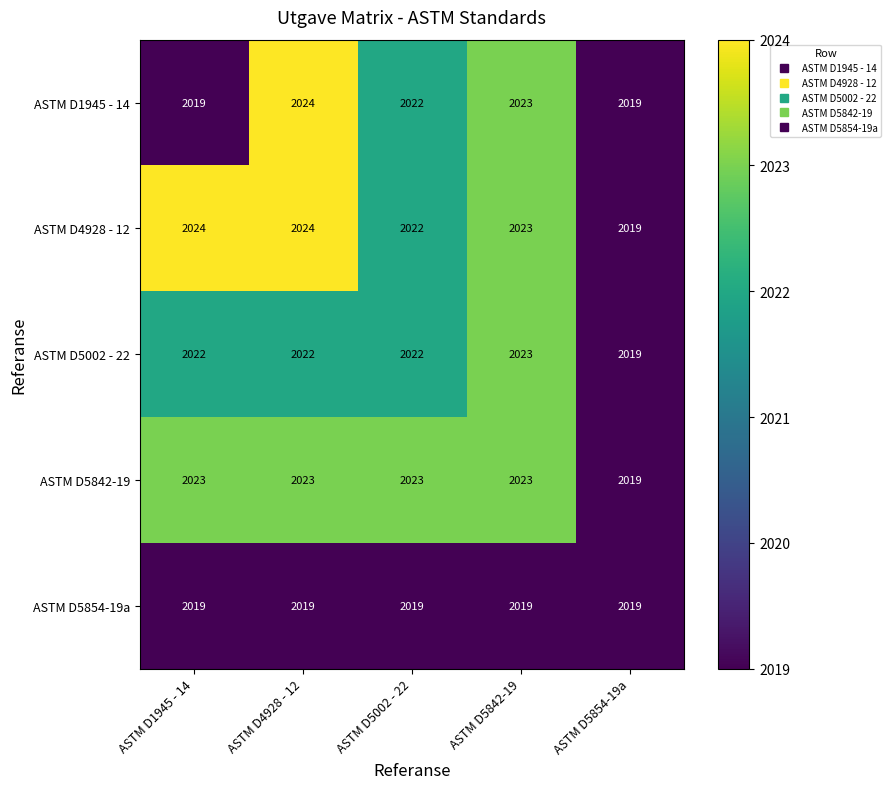

Reading right to left, what are all the values shown in this chart?

ASTM D1945 - 14: ASTM D5854-19a=2019	ASTM D5842-19=2023	ASTM D5002 - 22=2022	ASTM D4928 - 12=2024	ASTM D1945 - 14=2019
ASTM D4928 - 12: ASTM D5854-19a=2019	ASTM D5842-19=2023	ASTM D5002 - 22=2022	ASTM D4928 - 12=2024	ASTM D1945 - 14=2024
ASTM D5002 - 22: ASTM D5854-19a=2019	ASTM D5842-19=2023	ASTM D5002 - 22=2022	ASTM D4928 - 12=2022	ASTM D1945 - 14=2022
ASTM D5842-19: ASTM D5854-19a=2019	ASTM D5842-19=2023	ASTM D5002 - 22=2023	ASTM D4928 - 12=2023	ASTM D1945 - 14=2023
ASTM D5854-19a: ASTM D5854-19a=2019	ASTM D5842-19=2019	ASTM D5002 - 22=2019	ASTM D4928 - 12=2019	ASTM D1945 - 14=2019